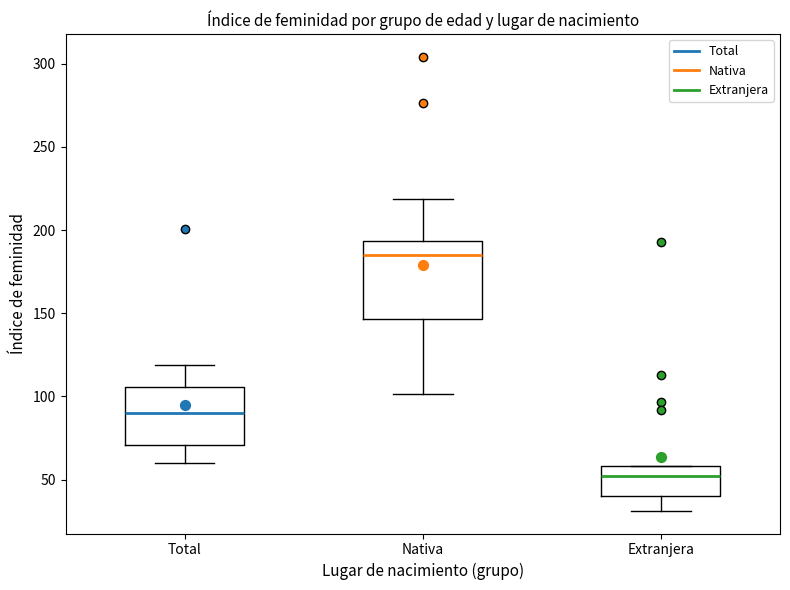

Reading left to right, transcribe this box plot: for each box, give where its median line is, the range the box spans, and where its two whiskers end, as read against the y-axis. The values are not printed on the chart, so give them approximately, as read against the axis.

Total: median 90, box 70 to 105, whiskers 60 to 120
Nativa: median 185, box 145 to 195, whiskers 100 to 220
Extranjera: median 50, box 40 to 60, whiskers 30 to 60